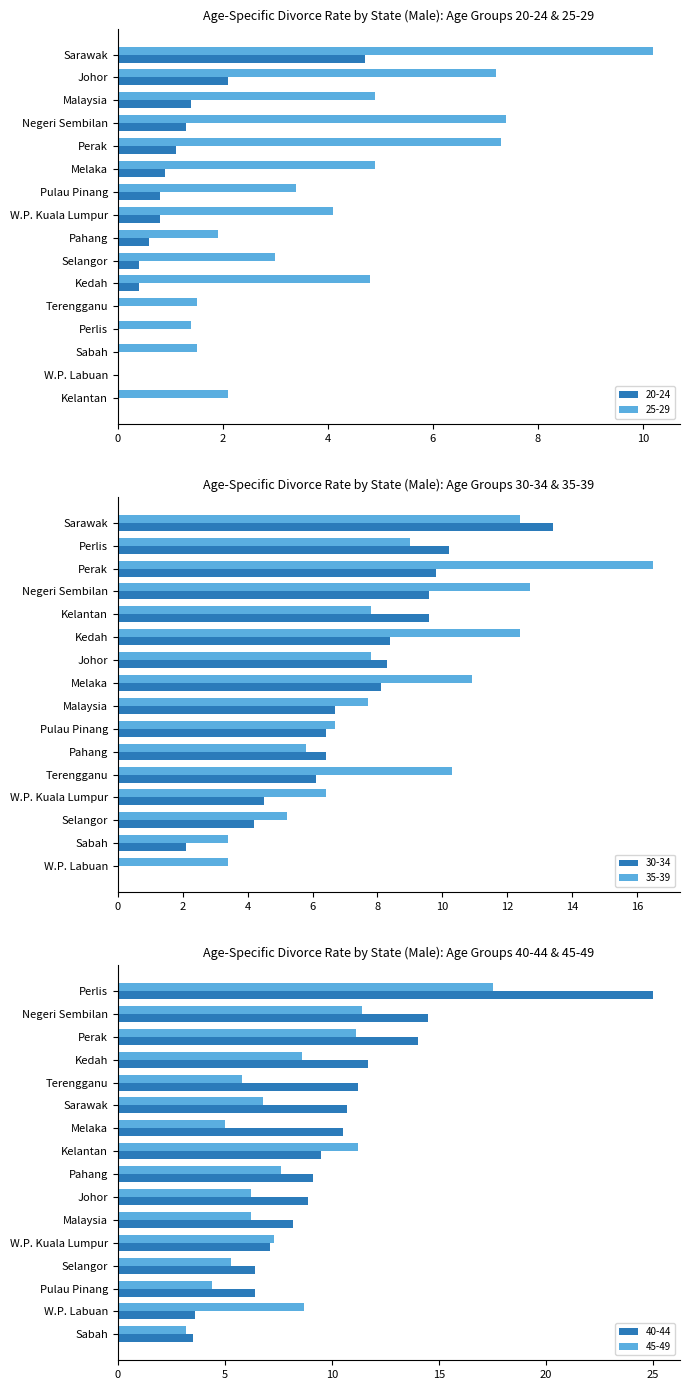

At which label does 25-29 reach its peak?

Sarawak